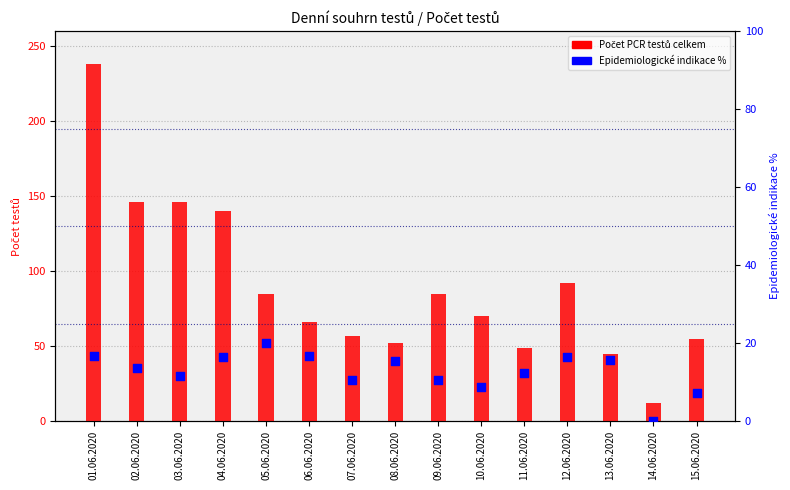

At how many categories does at least one series exceed 97?

4